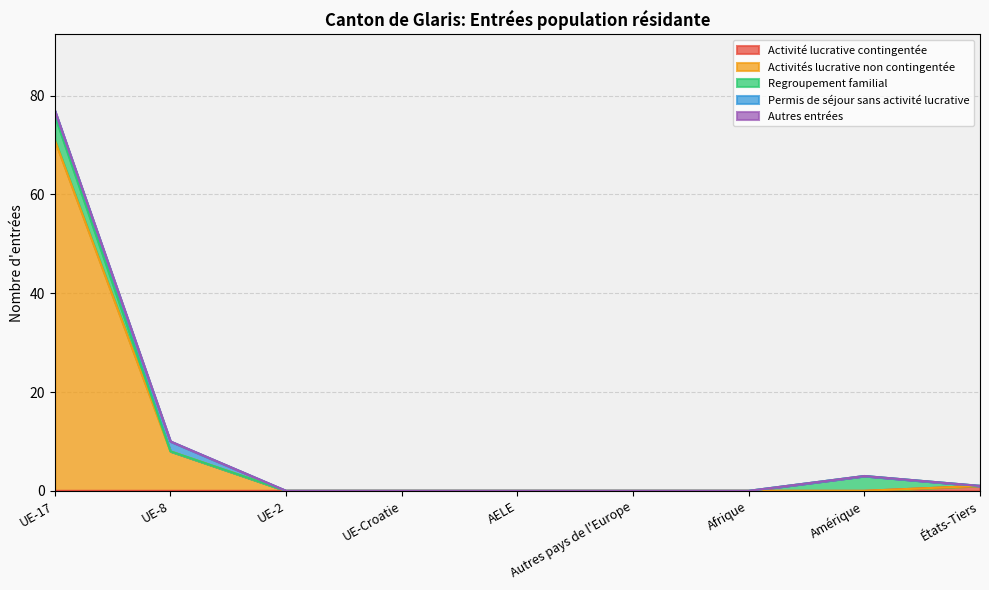

Is it true that Activité lucrative contingentée equals 0 at Amérique?

True